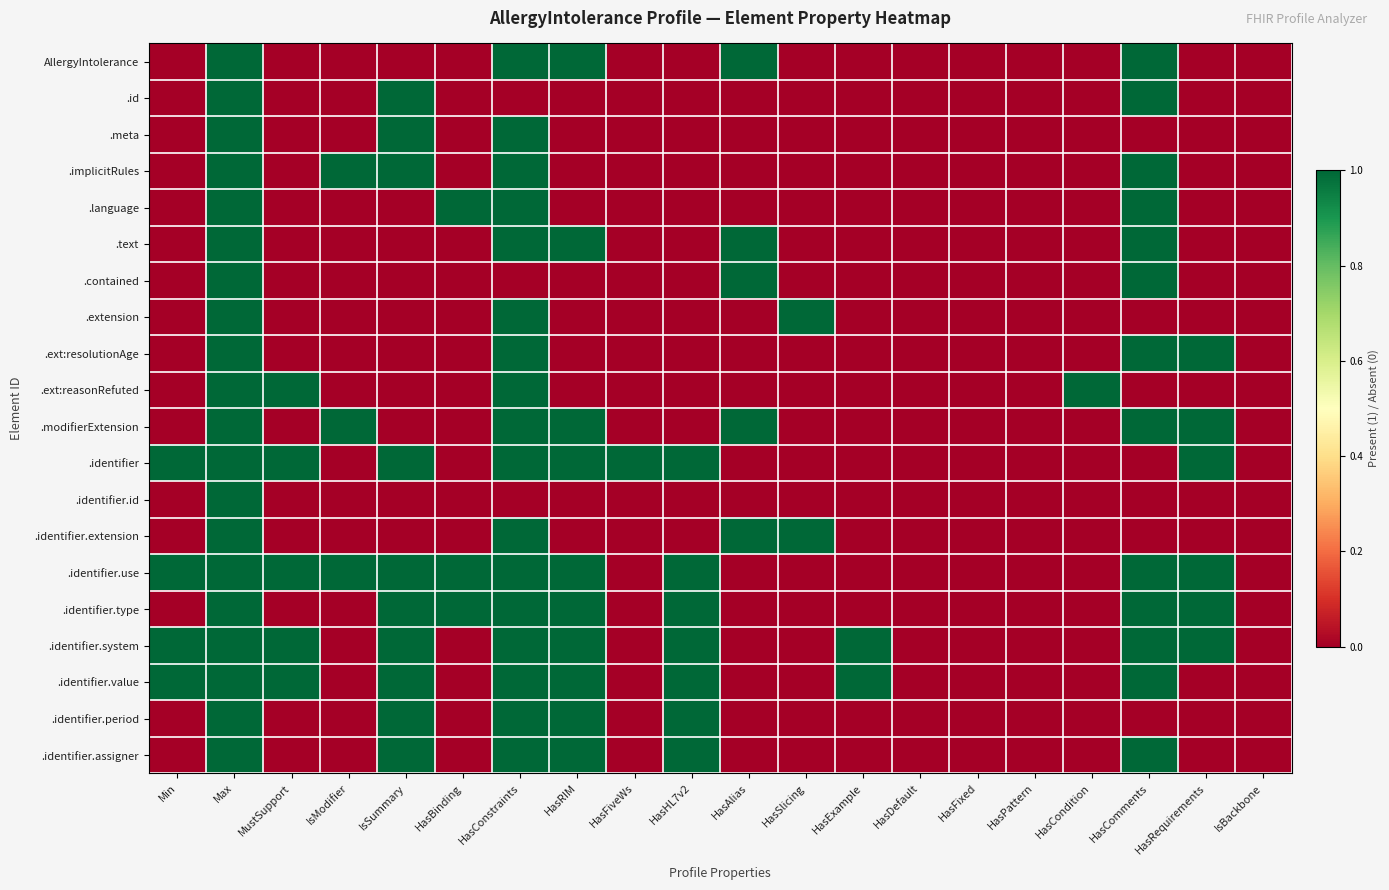

What is the greatest value displayed?

1